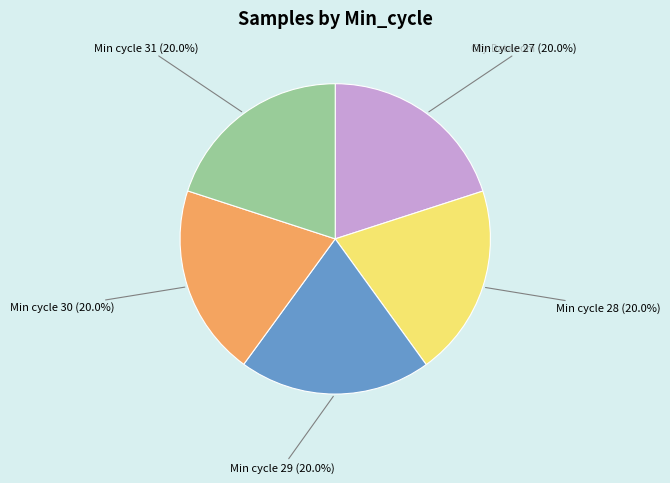

What is the ratio of the value at Min cycle 29 to the value at Min cycle 30?

1.0